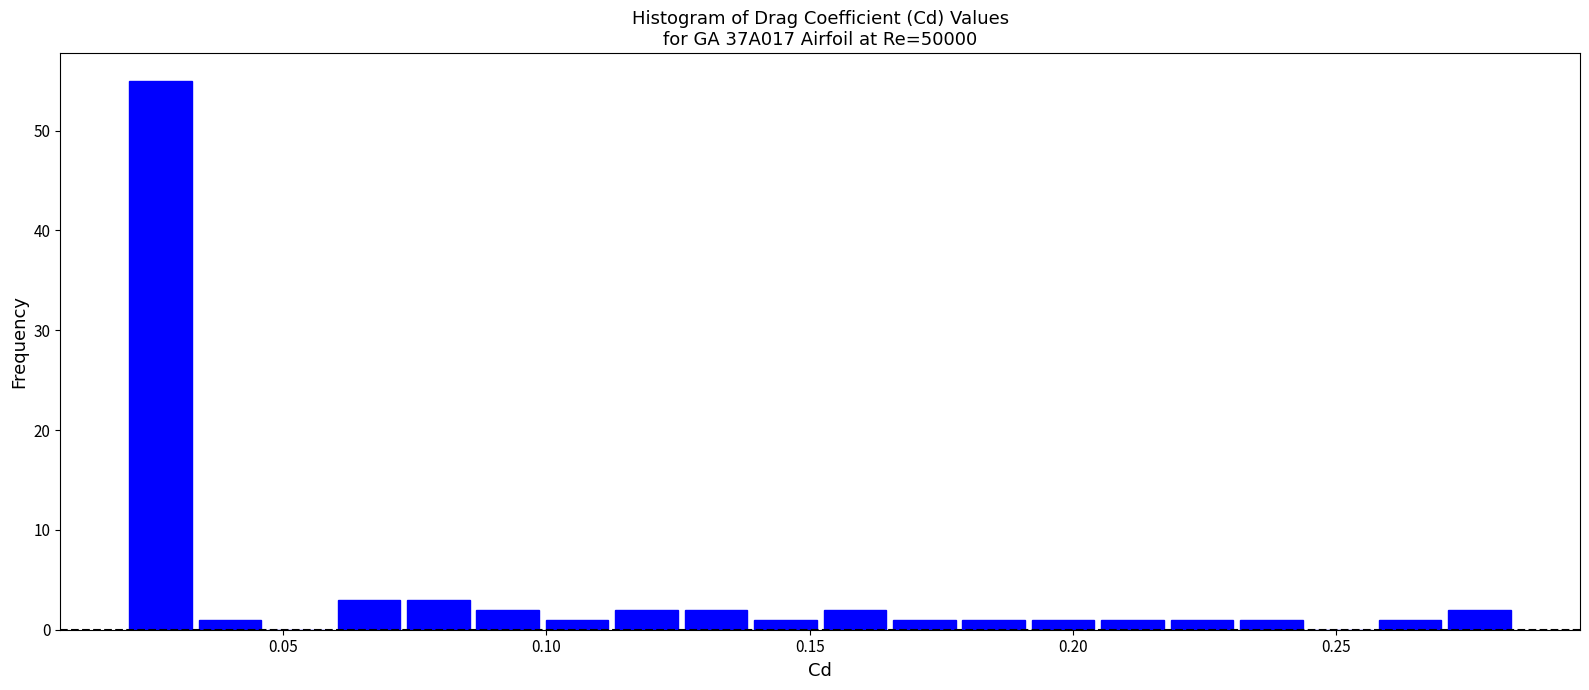

Around what value on the x-axis is the tallest bar? Give the approximate position of its centre, as read against the axis.

0.025